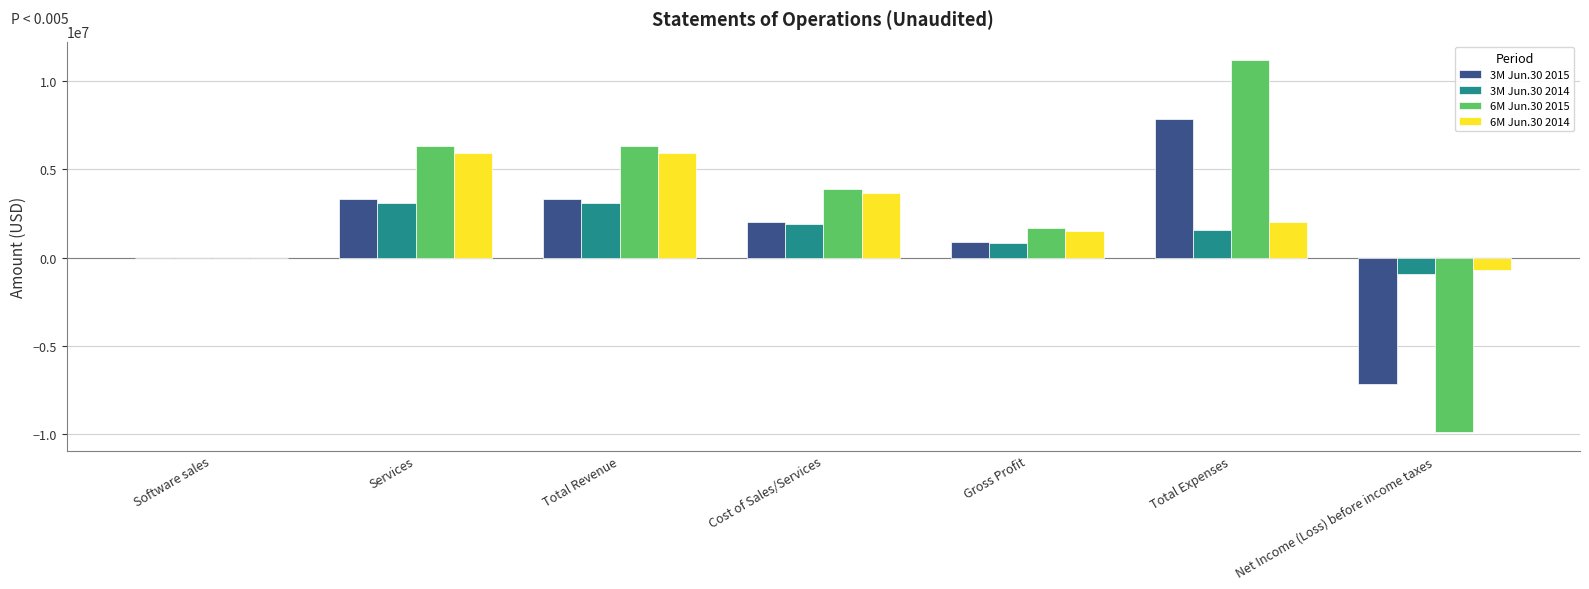

Which label corresponds to the largest value in the chart?

Total Expenses